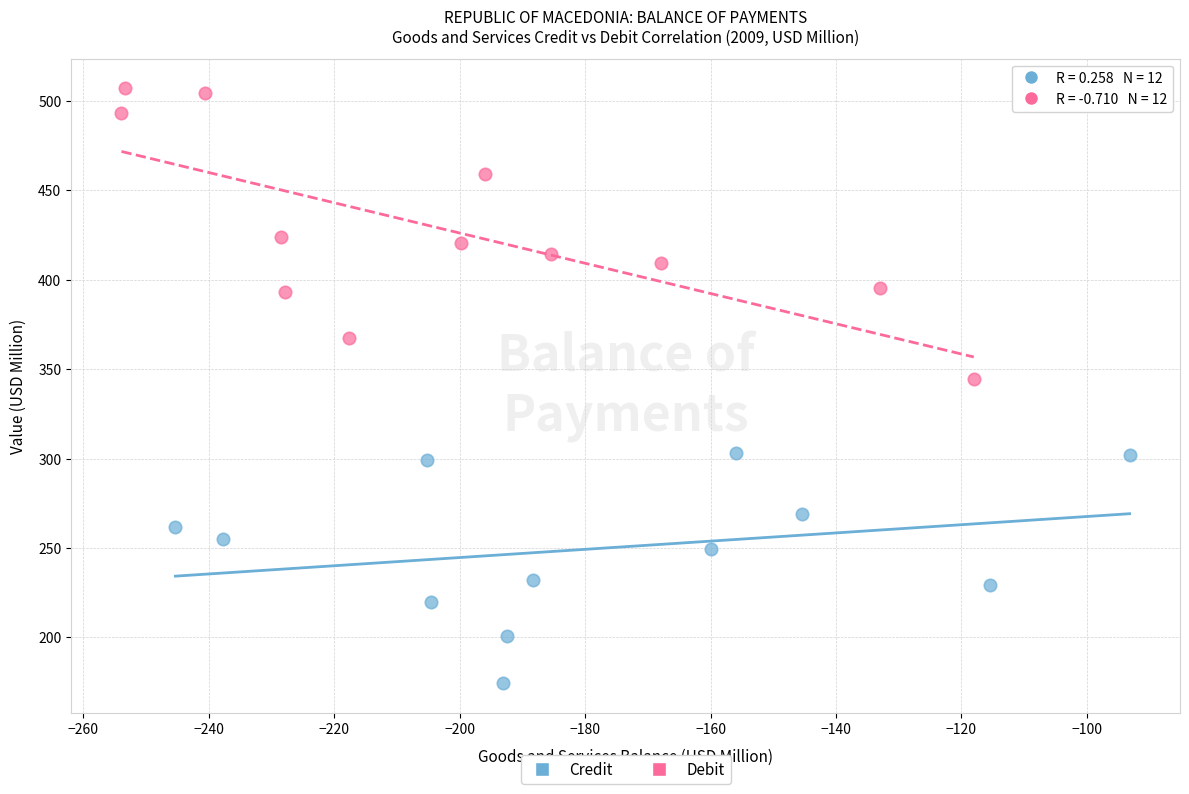

Which series contains the lowest Y value?

Credit